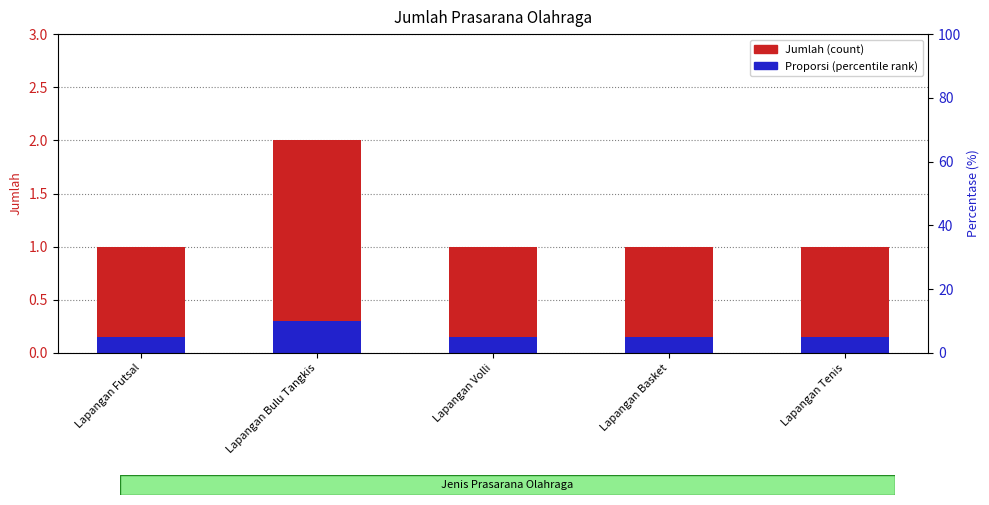

List the series in order of their peak value, lowest first.

Proporsi, Jumlah